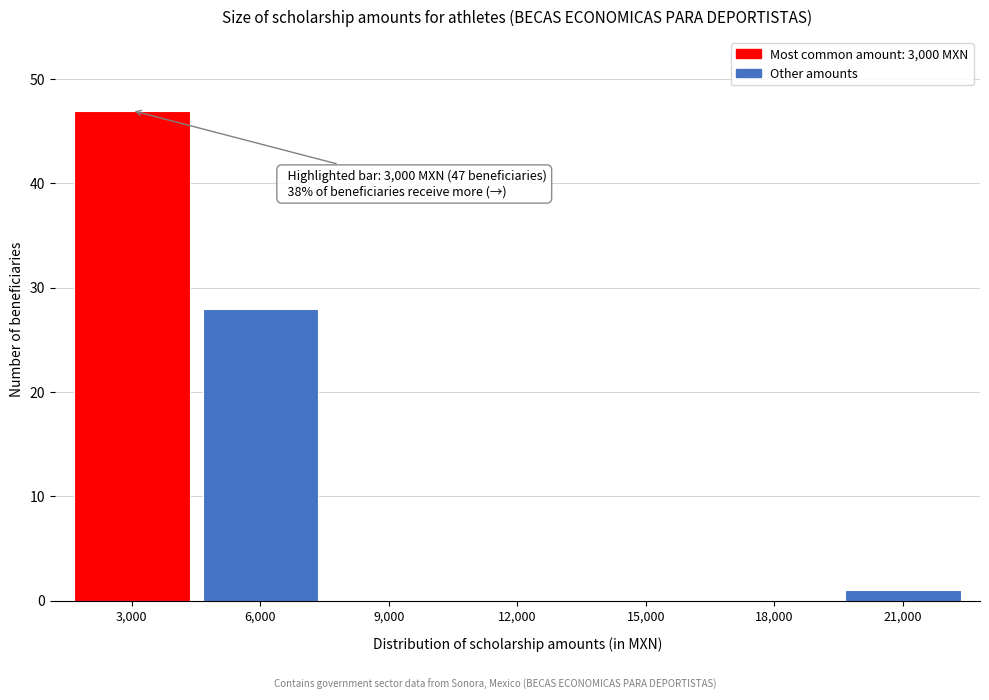

Which range on the x-axis has the tallest bar?

1500 to 4500